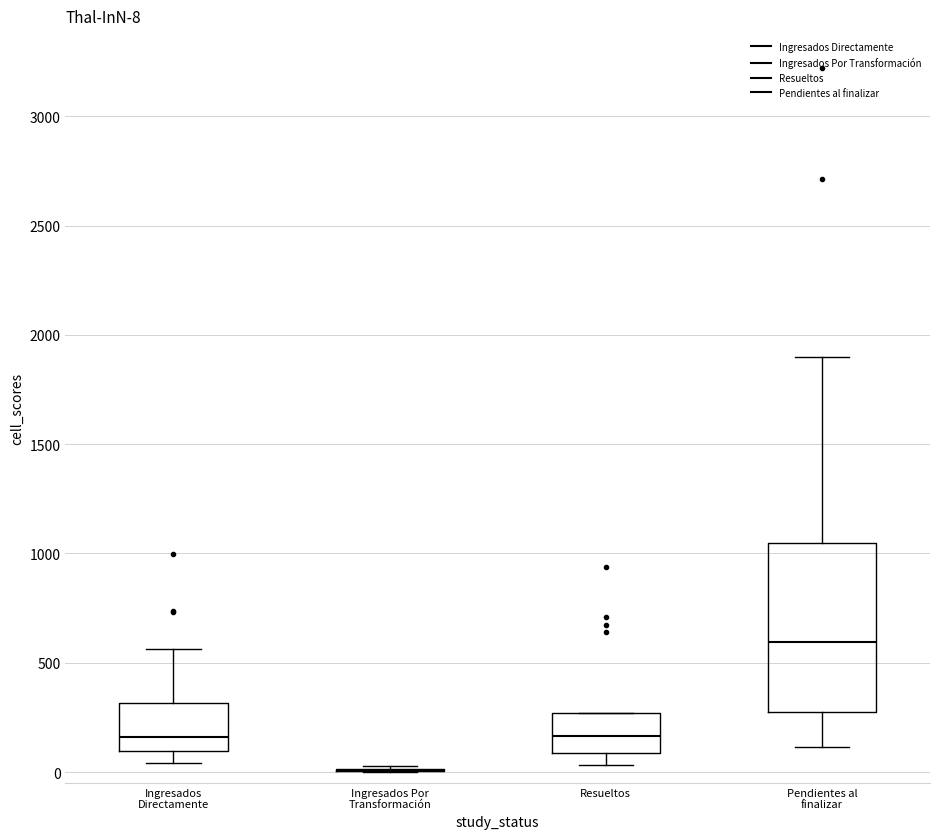

Which box is the tallest, from its lower edge to its upper edge?

Pendientes al finalizar